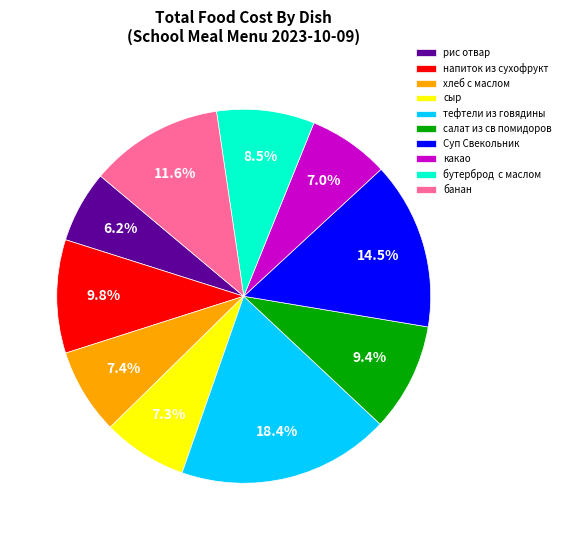

Which category has the smallest portion of the pie?

рис отвар